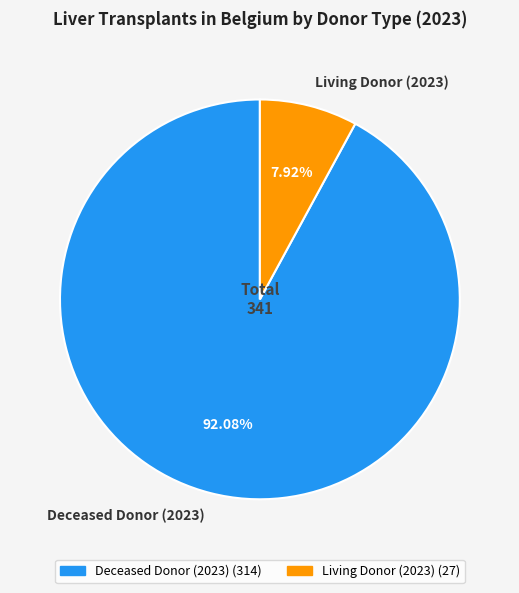

To the nearest percent, what is the average slice percentage?

50%